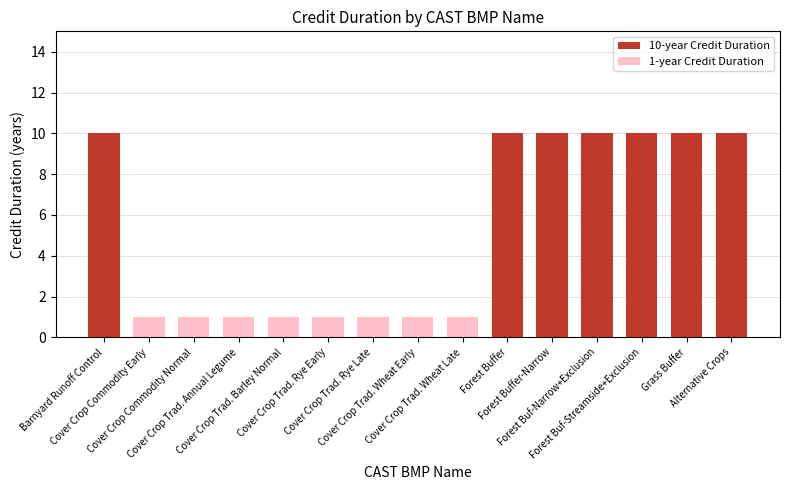

Which category has the lowest value across all series?

Cover Crop Commodity Early